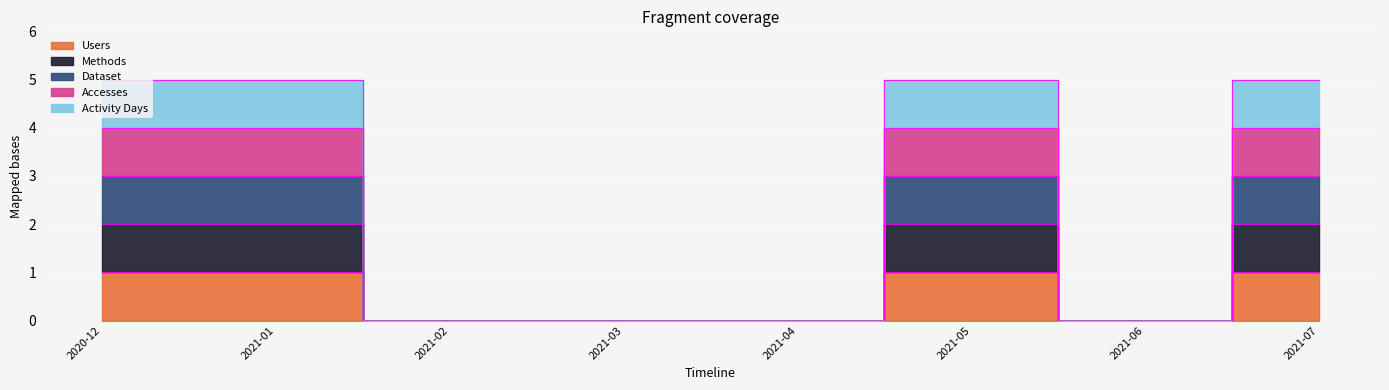

Reading right to left, list all the values displayed in this chart.

Users: 1	0	1	0	0	0	1	1
Methods: 2	0	2	0	0	0	2	2
Dataset: 3	0	3	0	0	0	3	3
Accesses: 4	0	4	0	0	0	4	4
Activity Days: 5	0	5	0	0	0	5	5